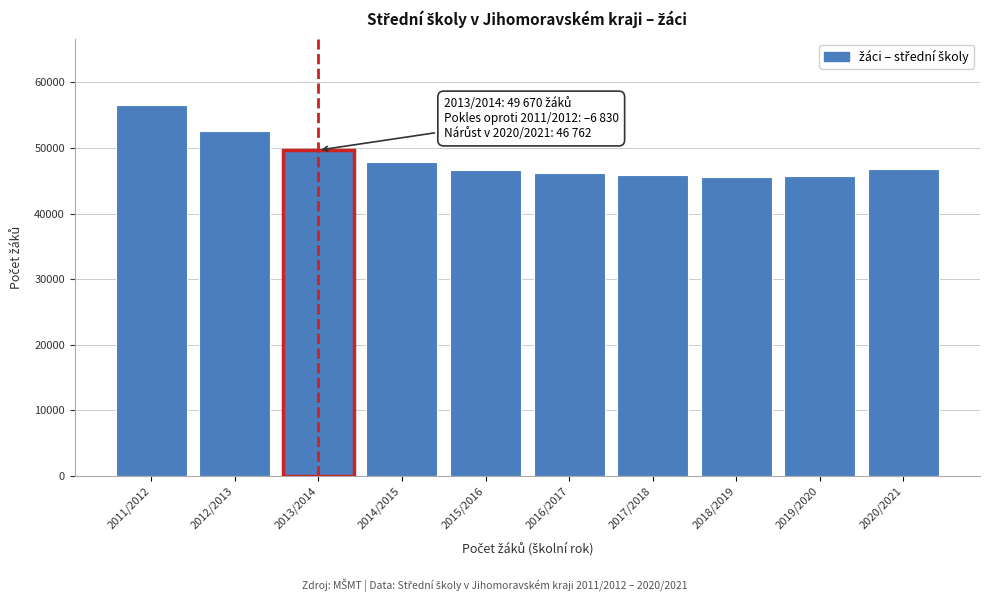

What is the label of the 9th bar from the right?

2012/2013